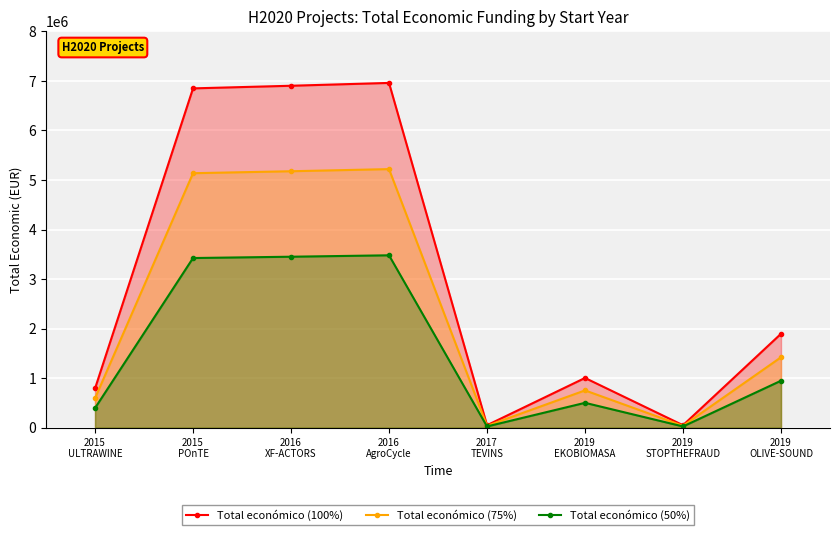

At which category does Total económico (75%) reach its first local peak?

2016
AgroCycle